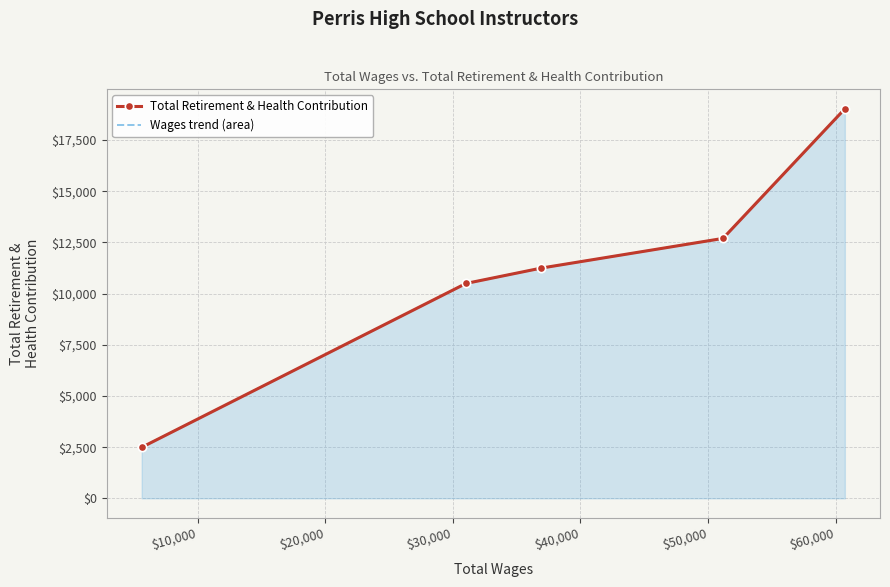

How many categories are shown in the chart?

5